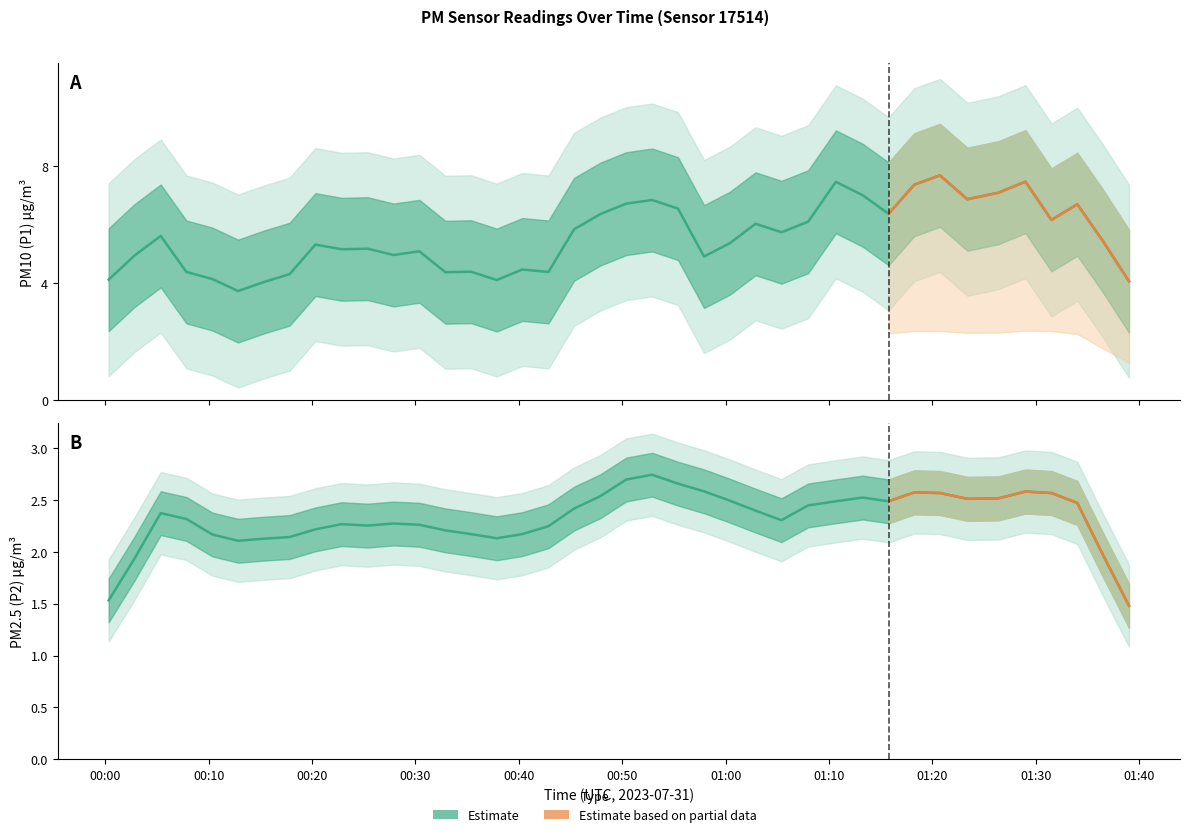

What is the sum of the P1 values at 12 and 8?

10.1